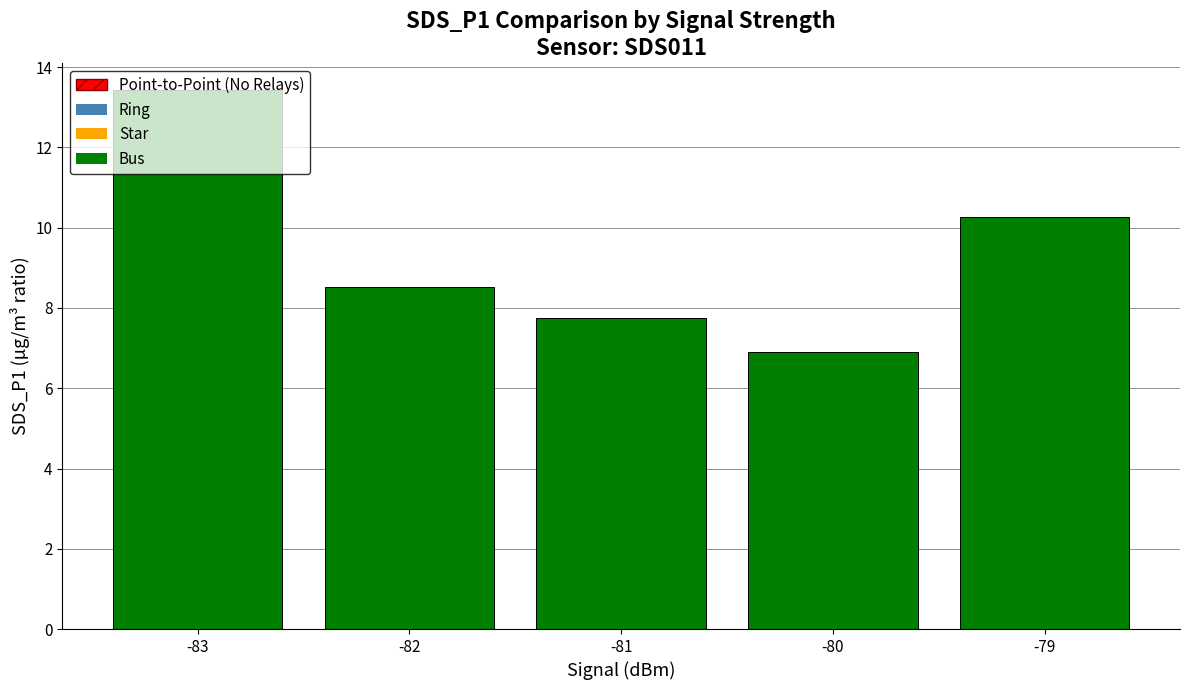

Between -83 and -79, which is larger?

-83